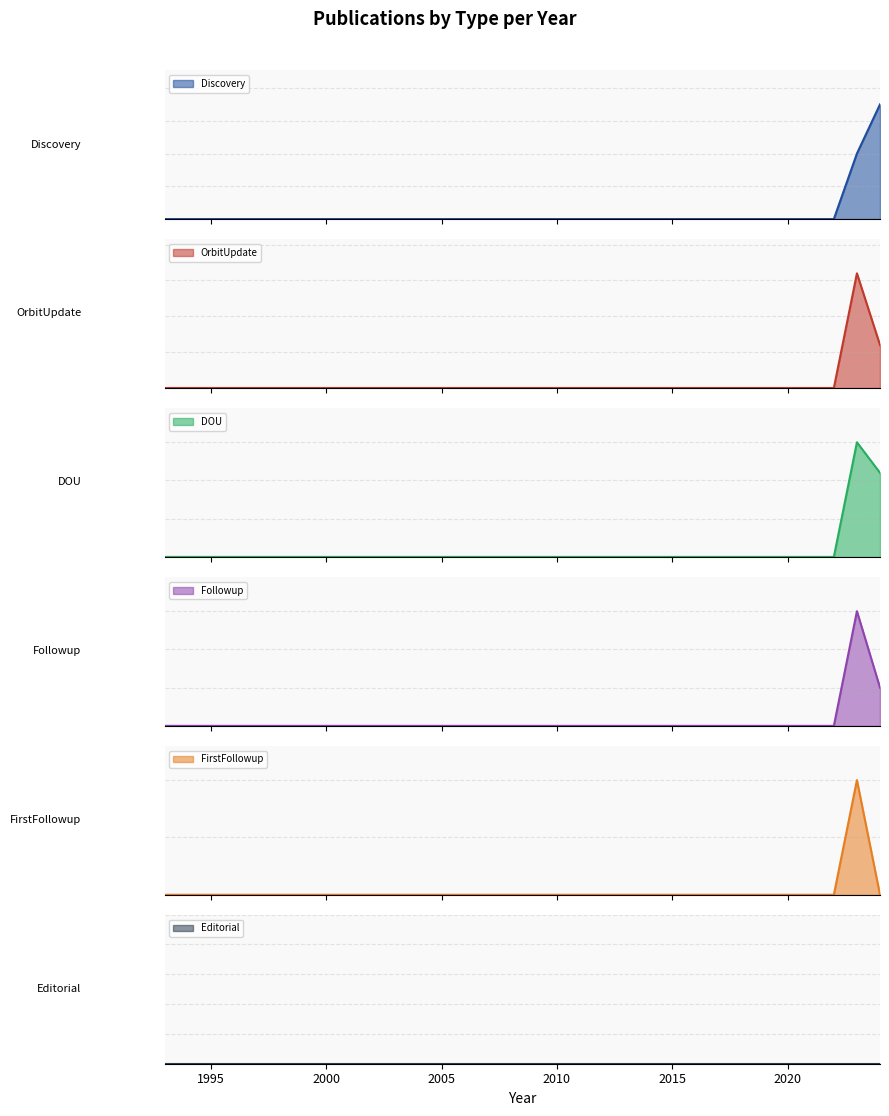

Which series has the largest total across all categories?

DOU